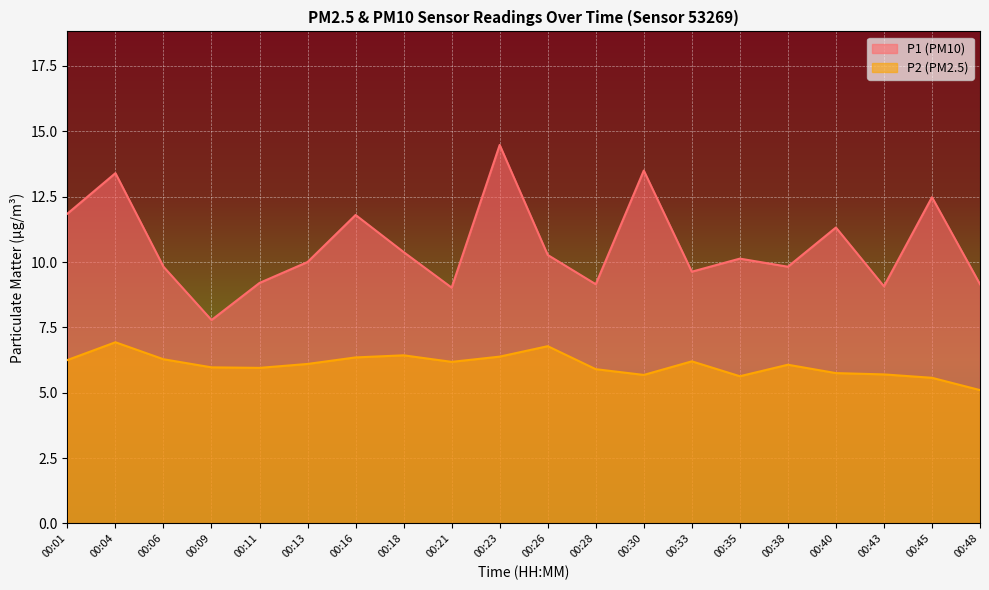

Reading left to right, list all the values displayed in this chart.

P1: 11.8	13.4	9.8	7.8	9.2	10.0	11.8	10.4	9.0	14.5	10.3	9.2	13.5	9.6	10.1	9.8	11.3	9.1	12.5	9.2
P2: 6.2	6.9	6.3	6.0	6.0	6.1	6.3	6.4	6.2	6.4	6.8	5.9	5.7	6.2	5.6	6.1	5.8	5.7	5.6	5.1